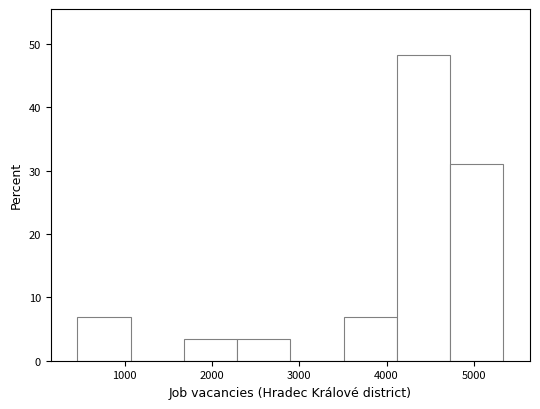

What is the height of the bar covering 3500 to 4100 on the x-axis? Neither the bar edges nor the heights are printed on the chart, so give them approximately, as read against the axes.

7